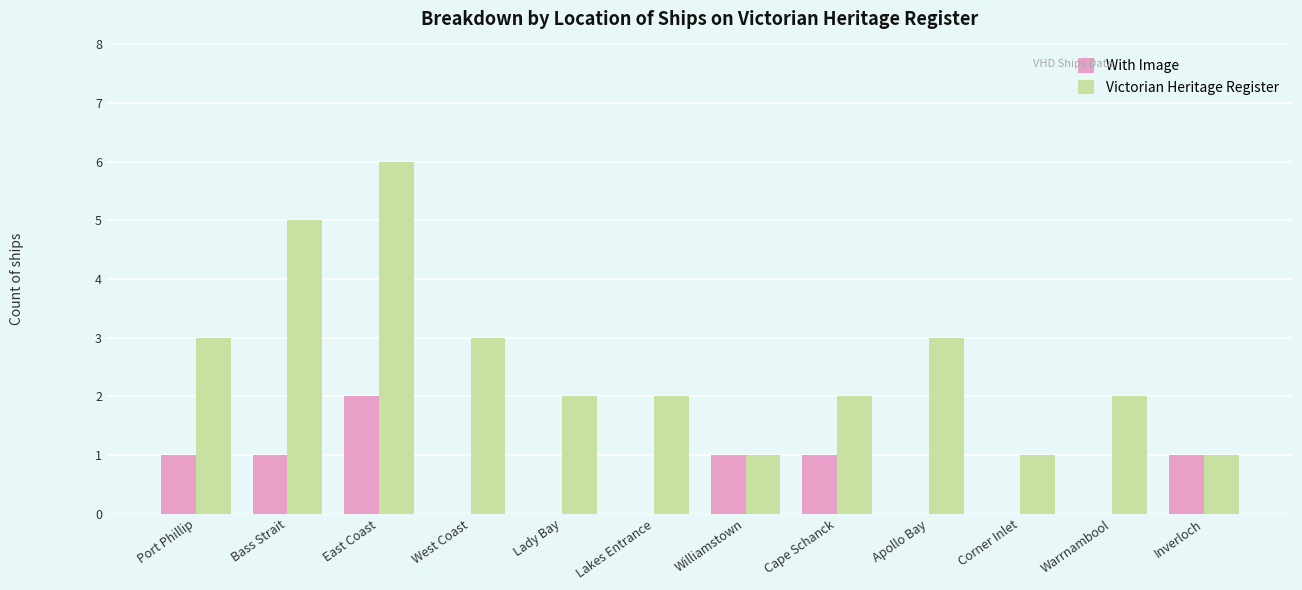

What is the sum of all Victorian Heritage Register values?

31